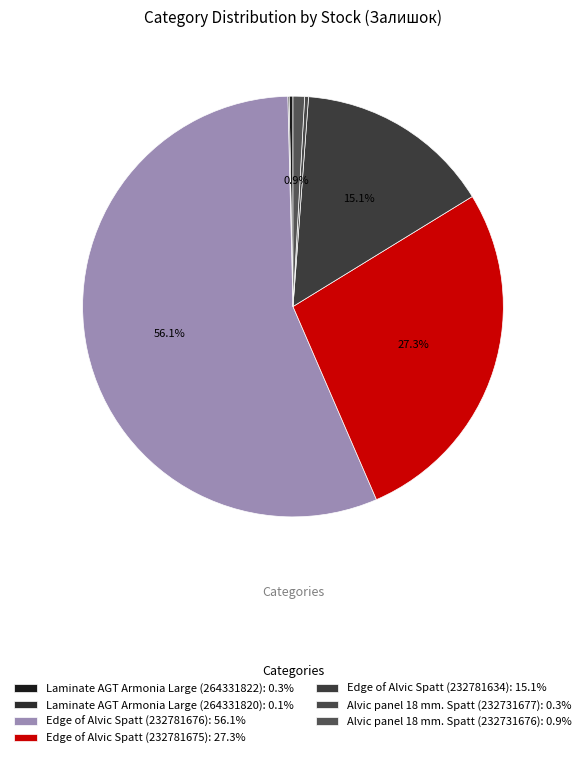

Count the number of slices in the pie.

7